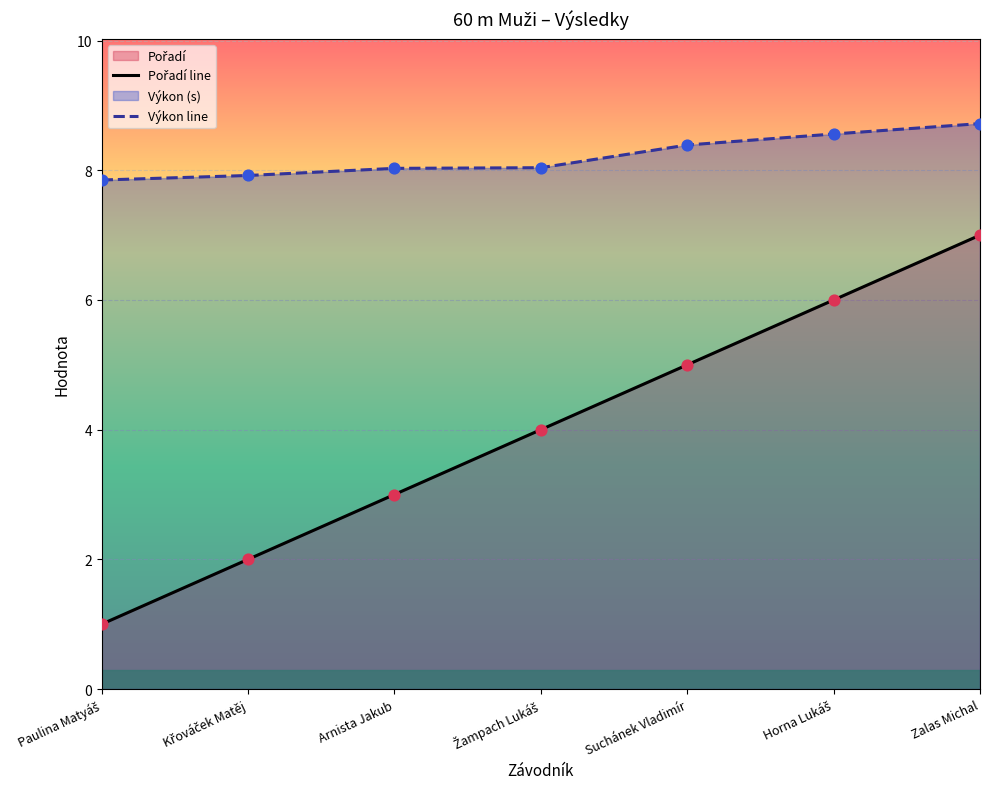

Which series has the widest spread of Y values?

Pořadí line